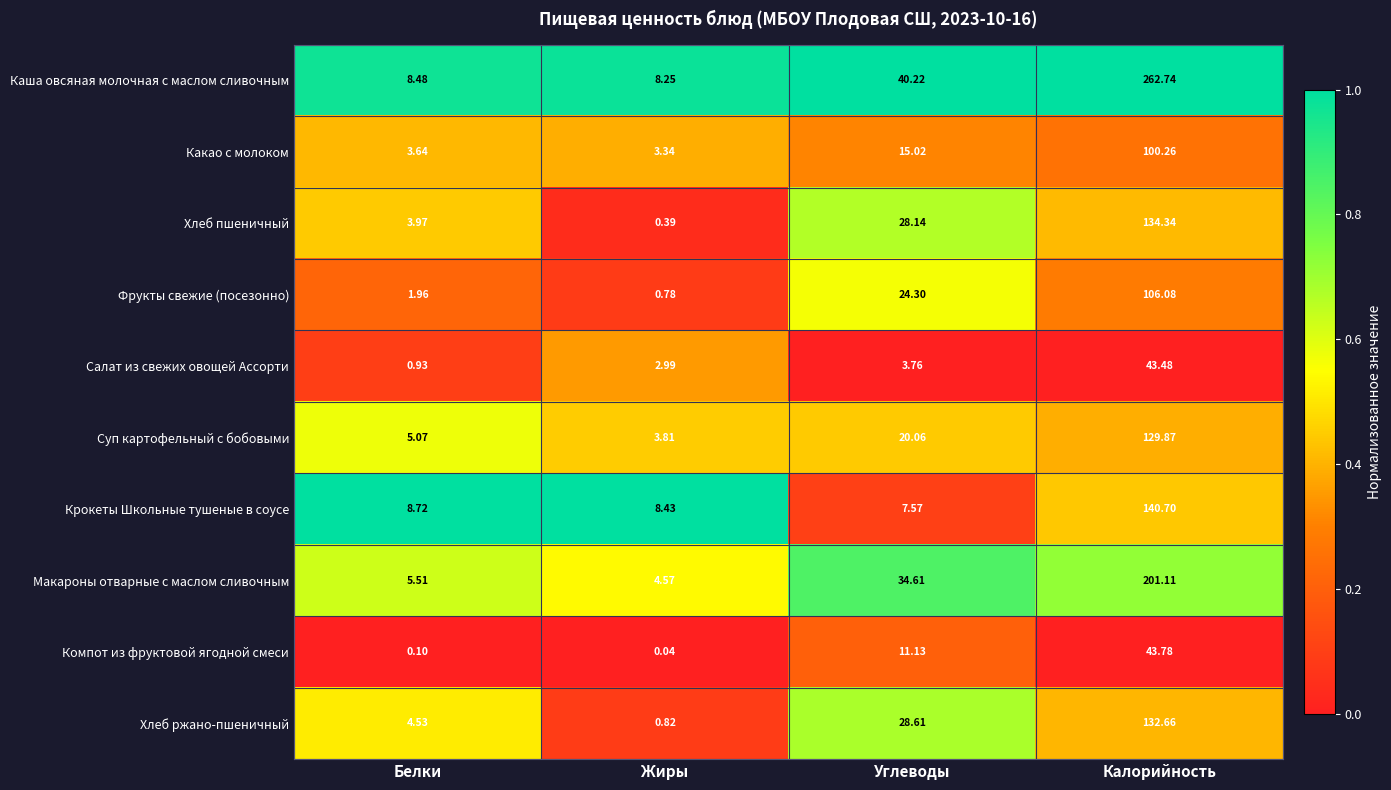

Rank the series by their maximum value, from lowest to highest.

Салат из свежих овощей Ассорти, Компот из фруктовой ягодной смеси, Какао с молоком, Фрукты свежие (посезонно), Суп картофельный с бобовыми, Хлеб ржано-пшеничный, Хлеб пшеничный, Крокеты Школьные тушеные в соусе, Макароны отварные с маслом сливочным, Каша овсяная молочная с маслом сливочным